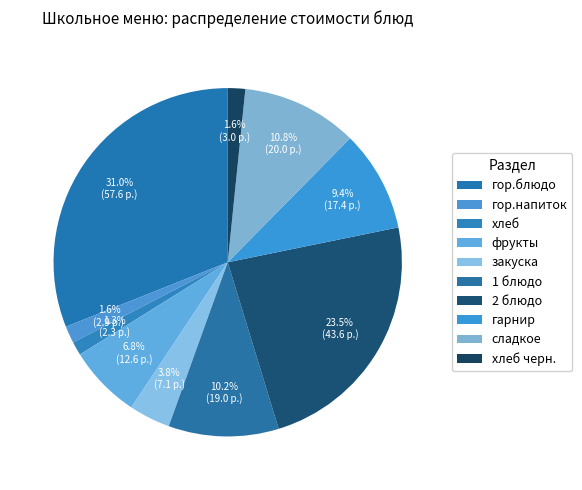

Which category has the biggest portion of the pie?

гор.блюдо